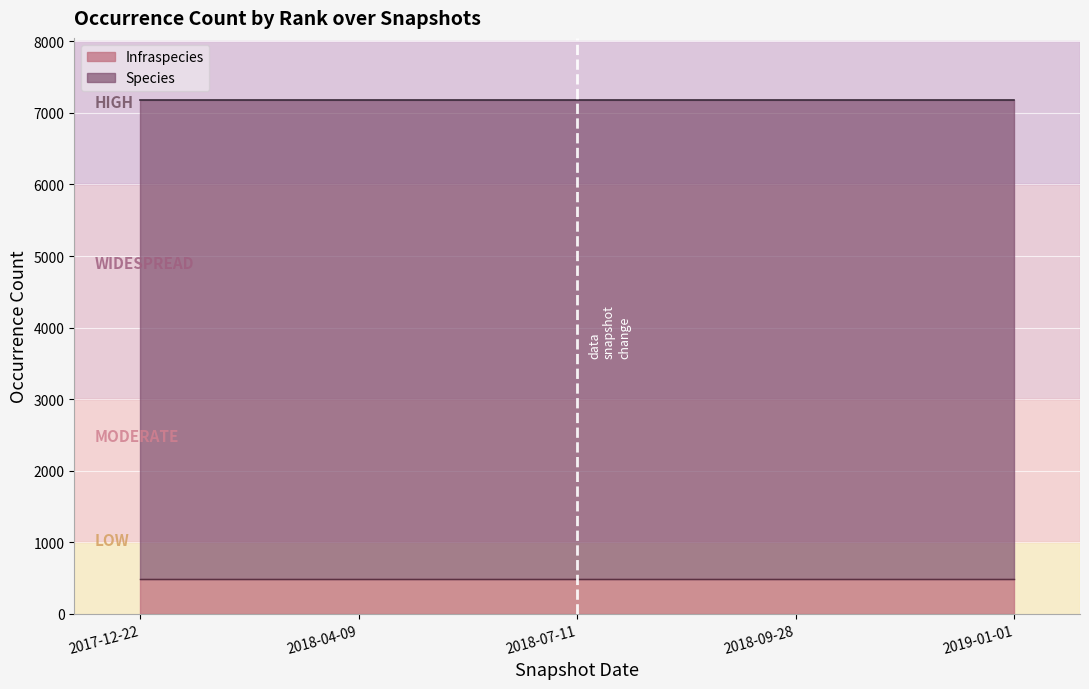

Rank the categories by Species value from highest to lowest.

2017-12-22, 2018-04-09, 2018-07-11, 2018-09-28, 2019-01-01